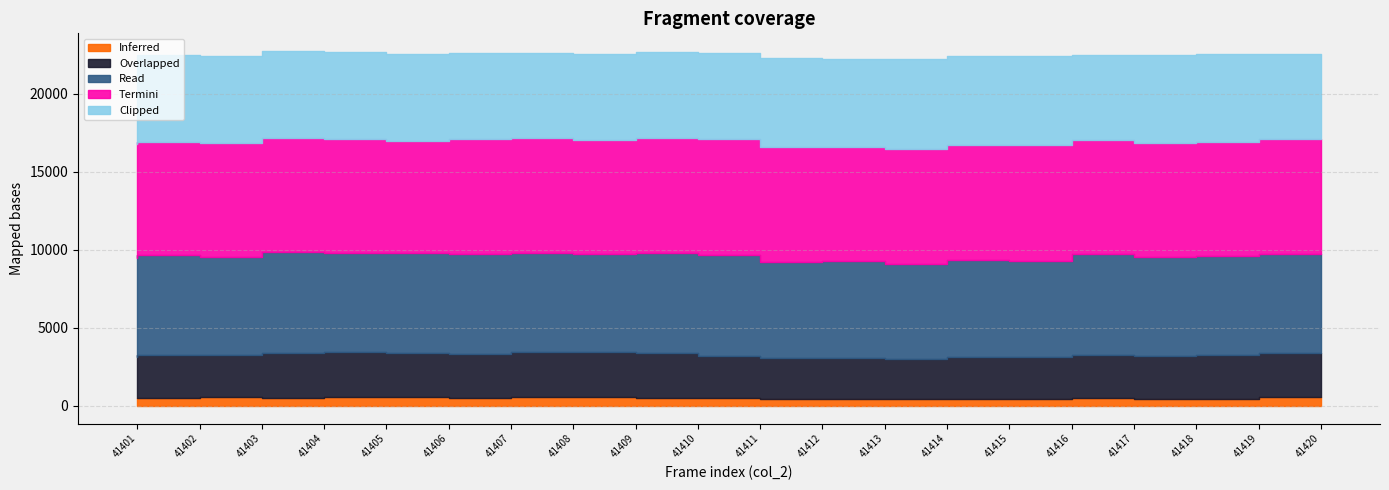

Where does the Termini series first go above 7322?

41407